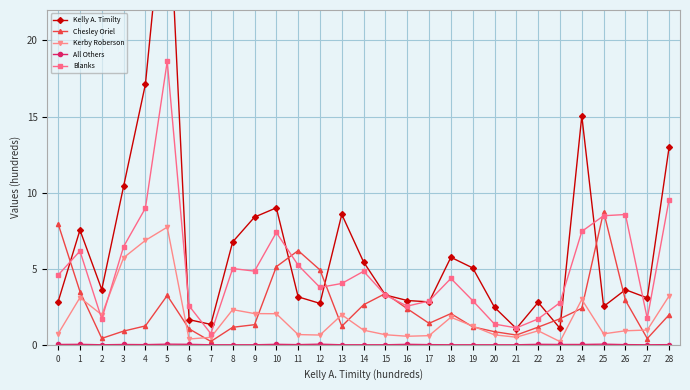

At 19, list the series in order from smallest to largest.

All Others, Chesley Oriel, Kerby Roberson, Blanks, Kelly A. Timilty